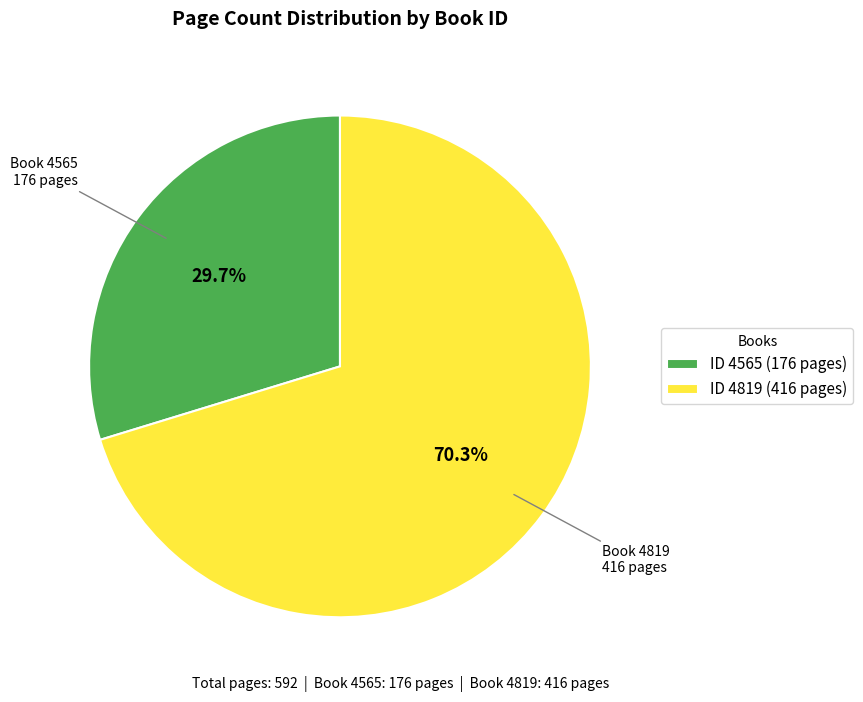

What portion of the pie excludes Book 4819 416 pages?

29.7%